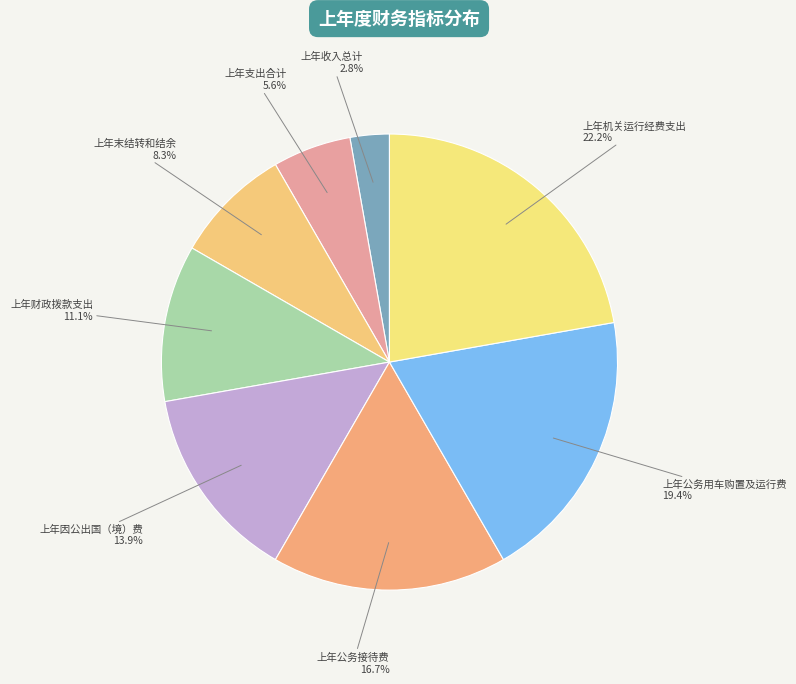

Count the number of slices in the pie.

8